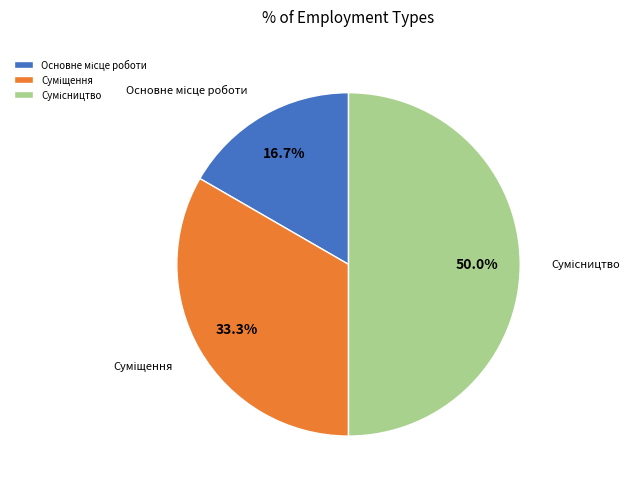

How many segments does this pie chart have?

3